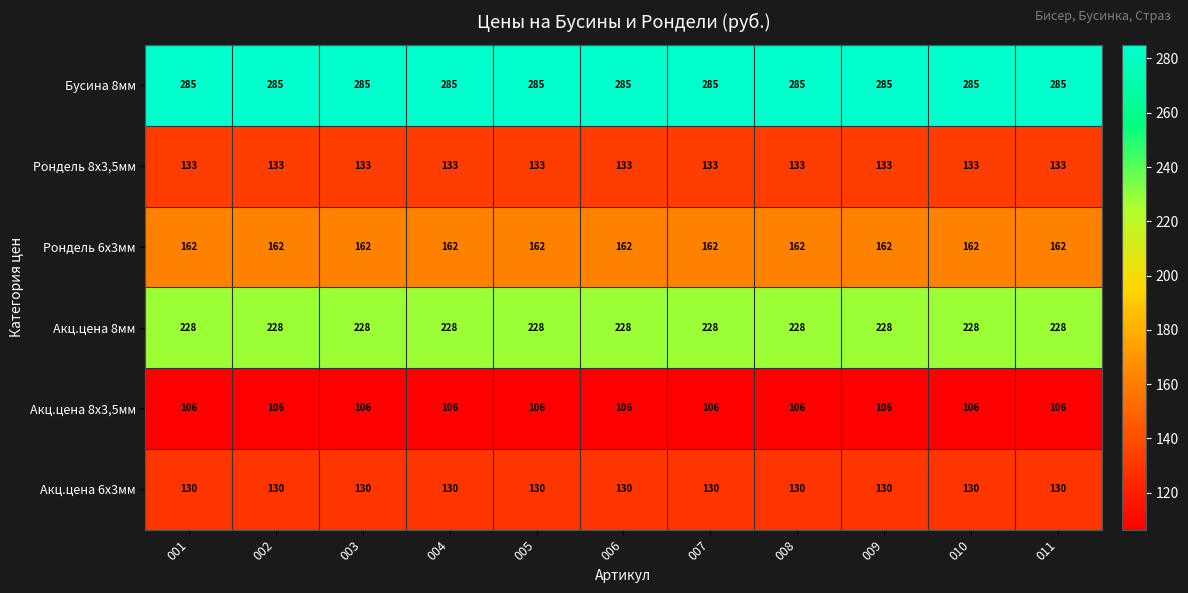

What is the greatest value displayed?

285